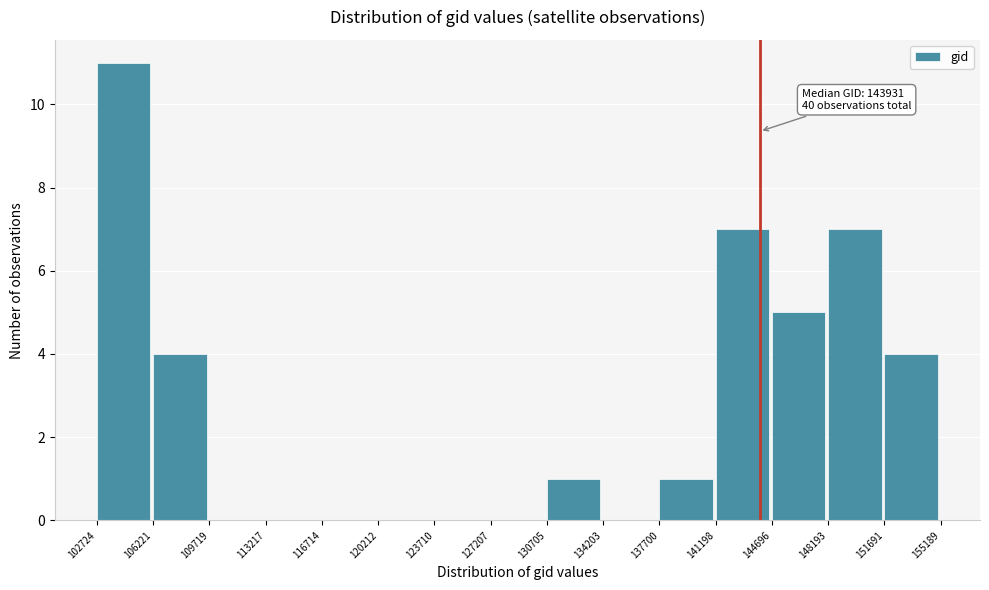

Which range on the x-axis has the tallest bar?

102724 to 106221